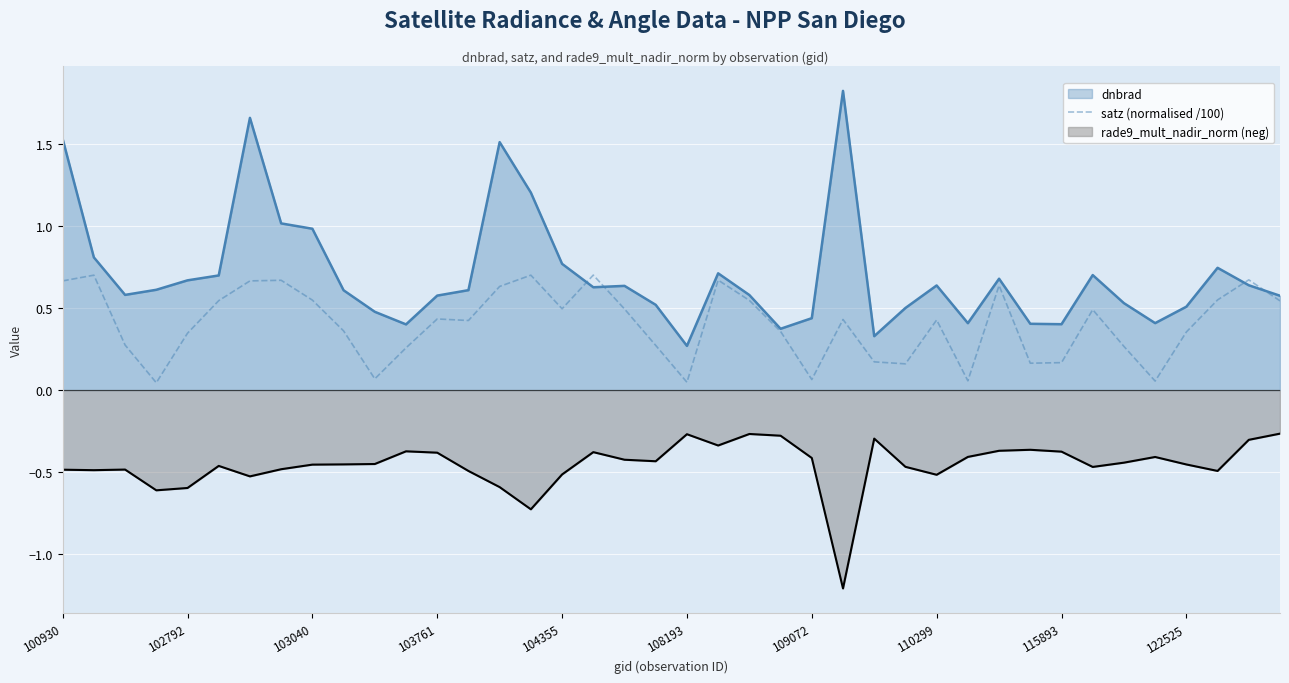

Between 18 and 26, which is larger?

18